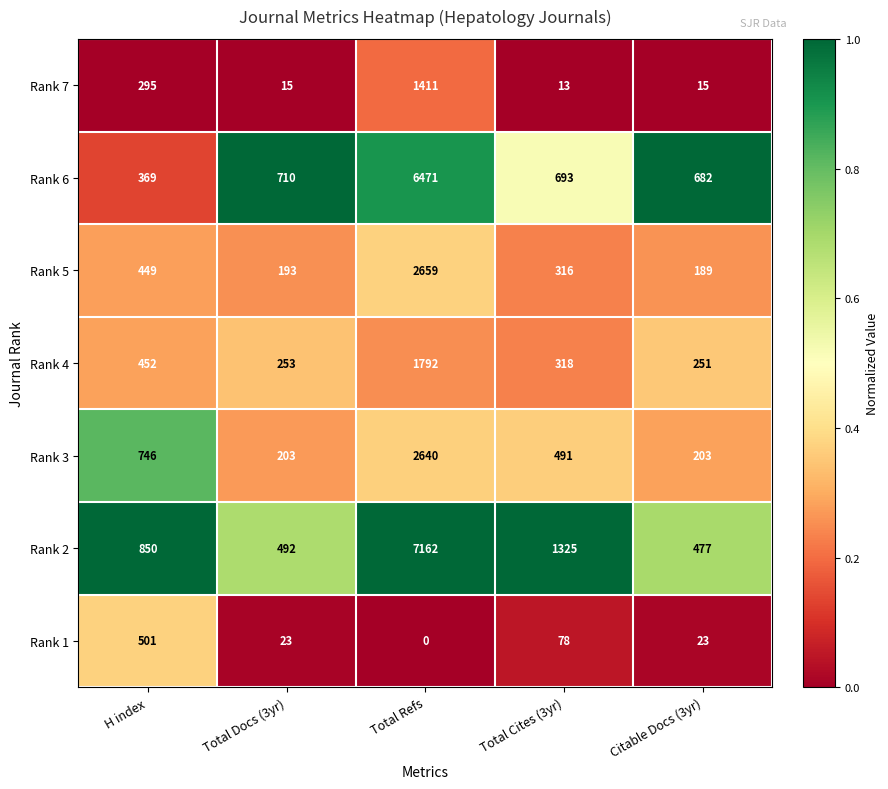

At which category does the chart reach its peak across all series?

Total Refs